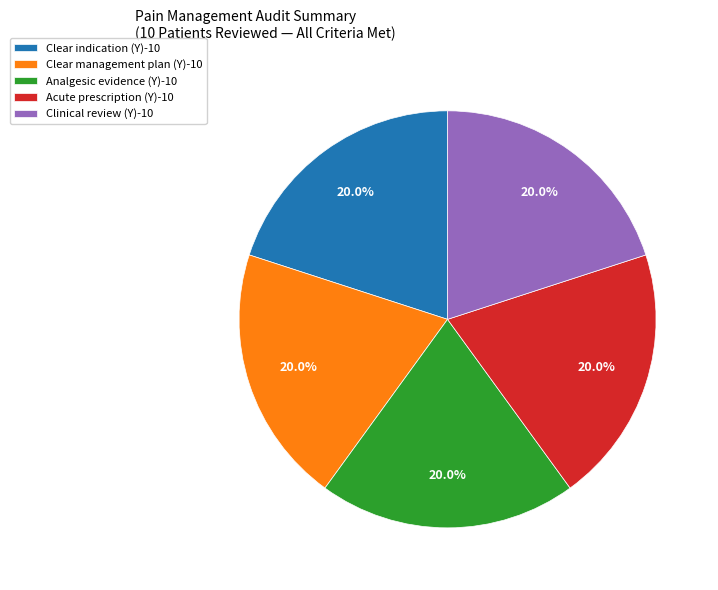

What is the ratio of the value at Analgesic evidence (Y)-10 to the value at Clinical review (Y)-10?

1.0